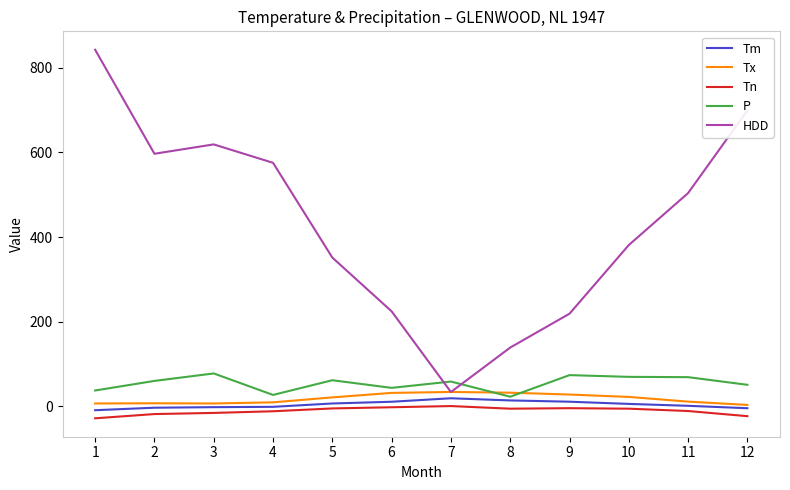

Where do P and HDD first cross each other?

6 and 7